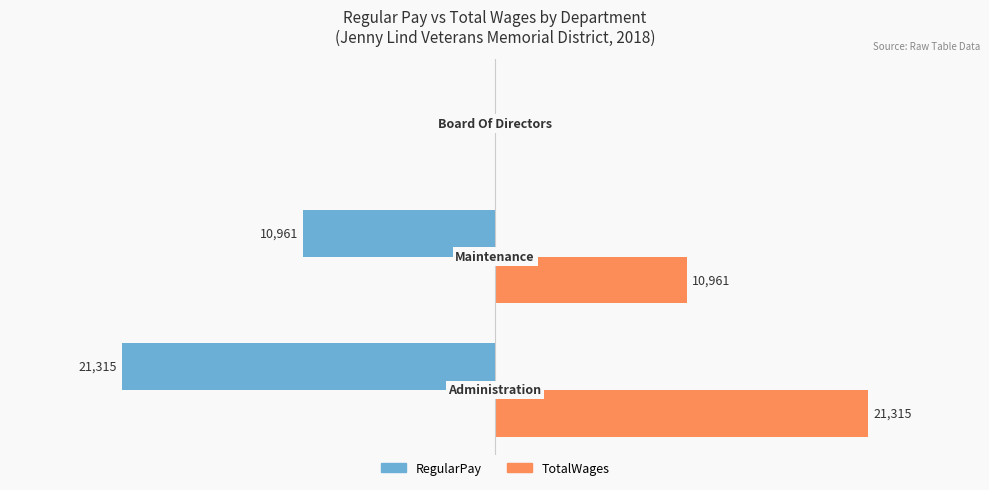

Which series has the largest total across all categories?

TotalWages